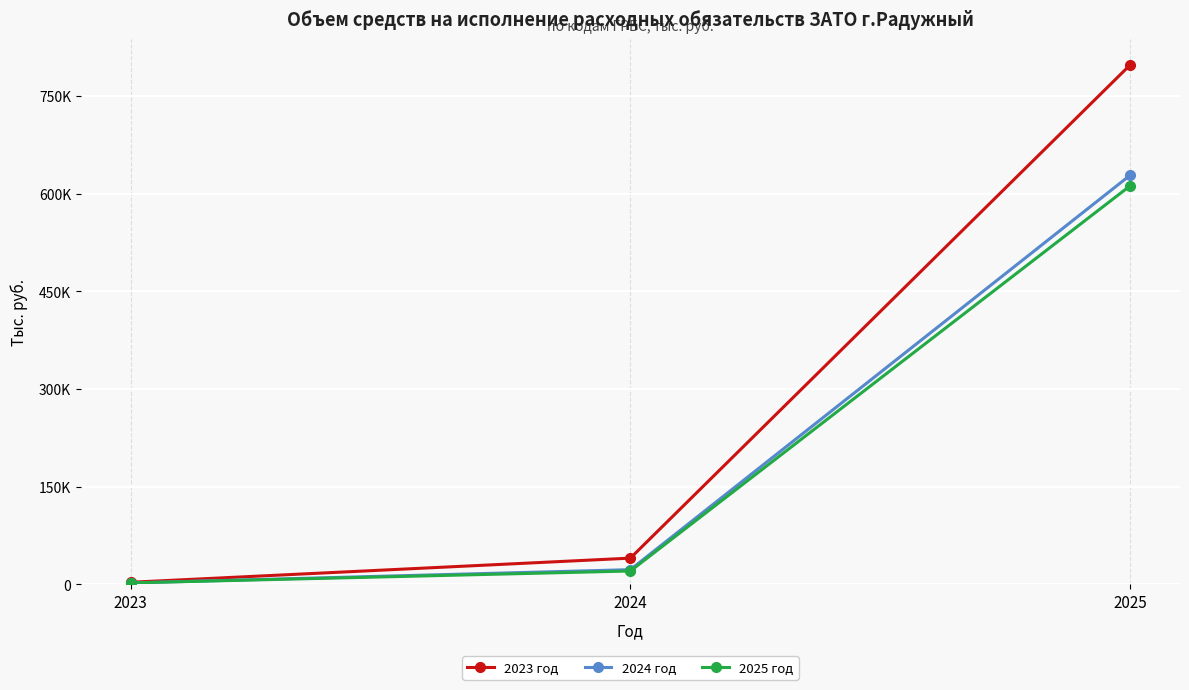

Which category has the highest value in the 2025 год series?

2025